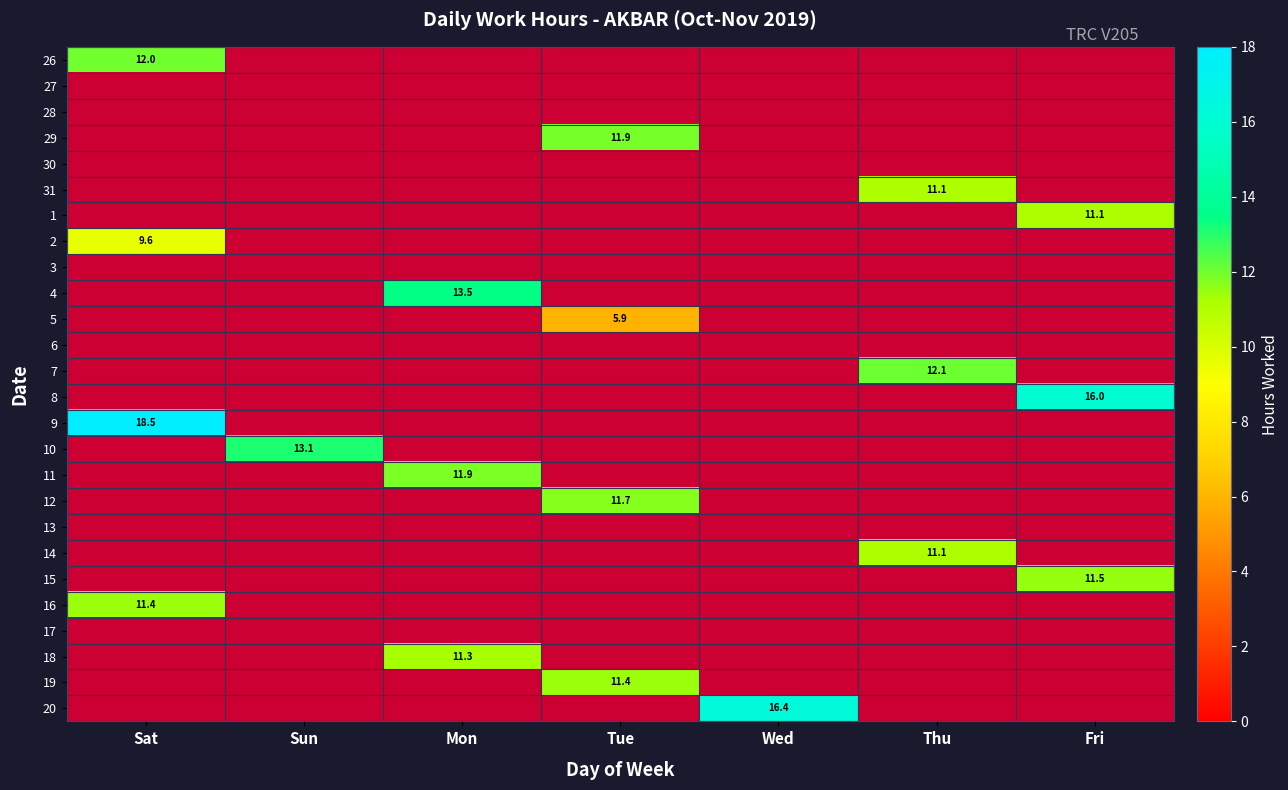

What is the difference between the highest and lowest values at Sun?

13.1